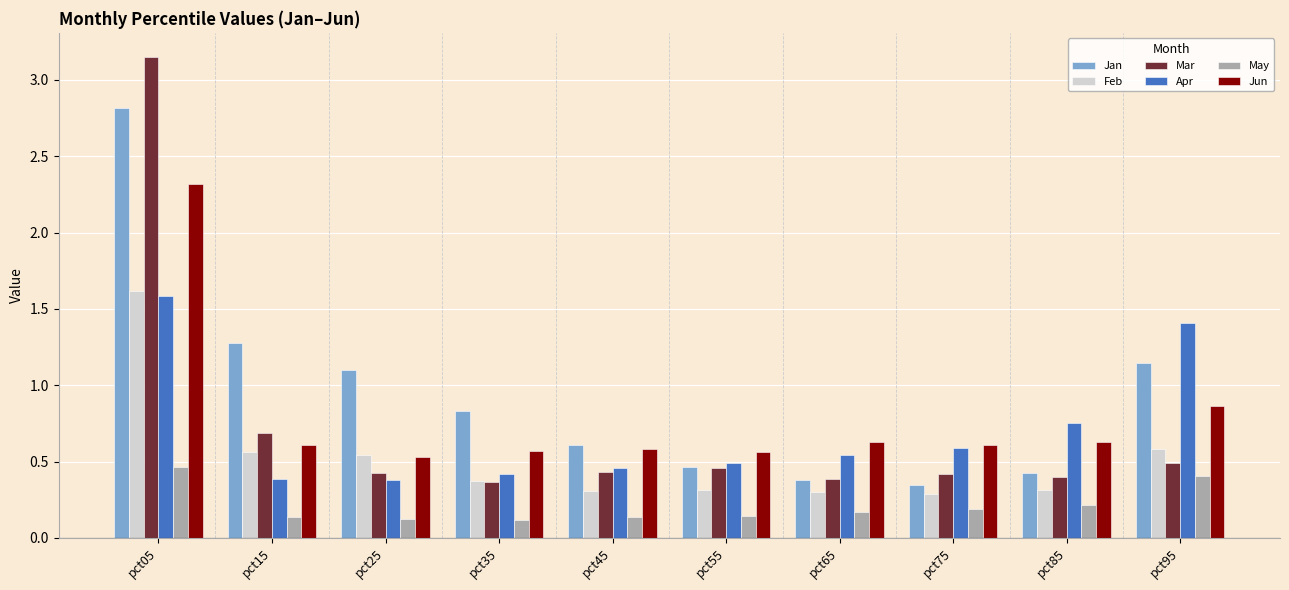

Between pct05 and pct35, which series saw the biggest shift?

Mar